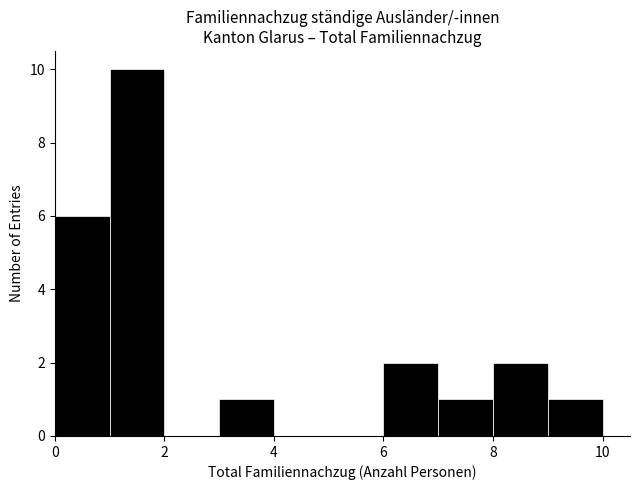

Which range on the x-axis has the tallest bar?

1 to 2